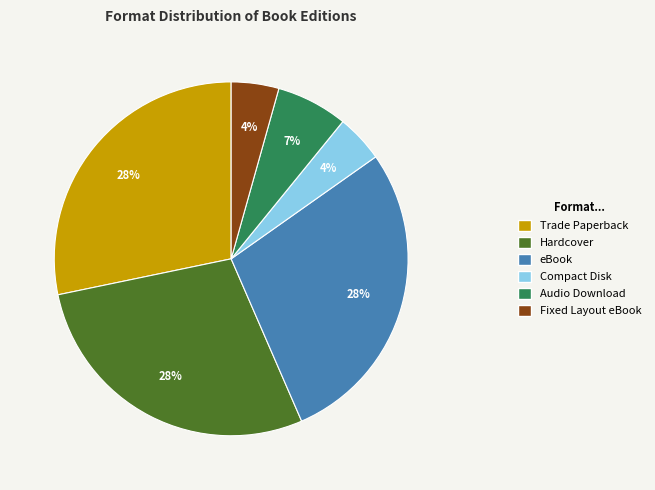

Do Audio Download and eBook together represent more than half of the pie?

No